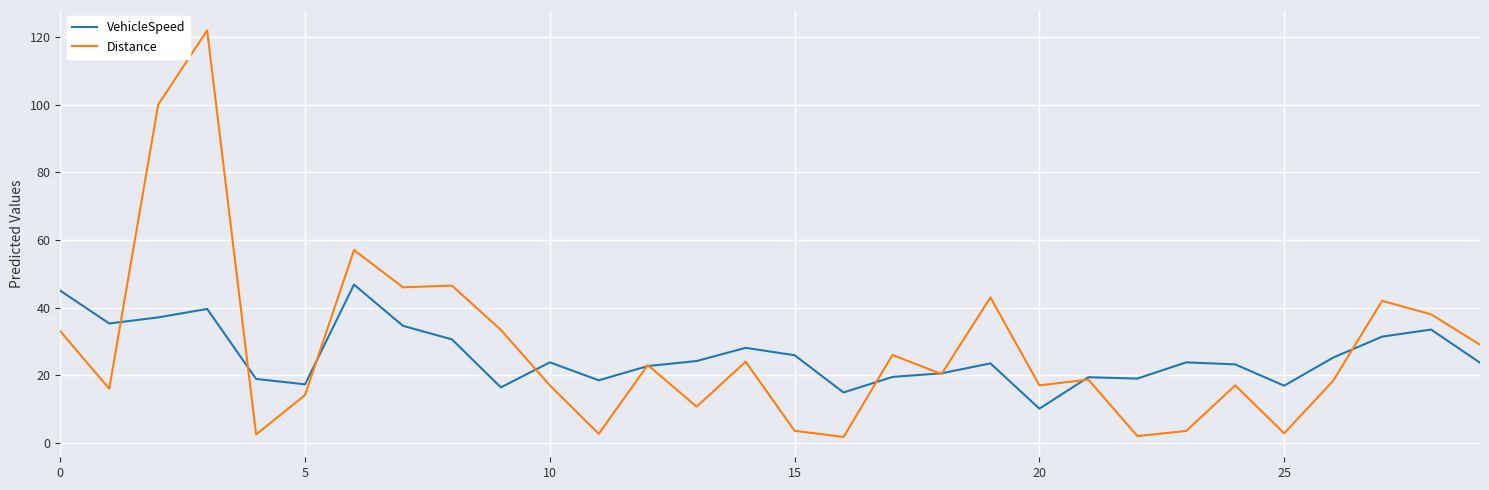

Which series has the largest range (max minus min)?

Distance